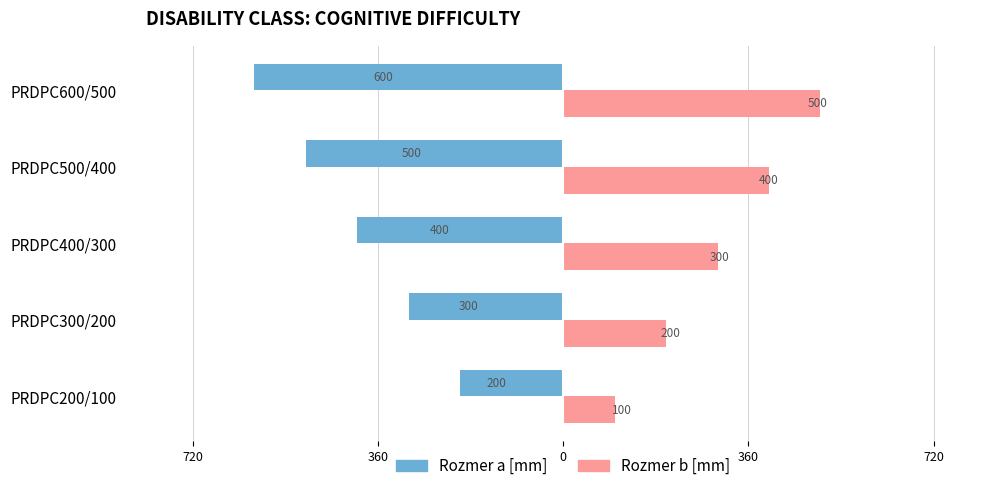

What are all the series names shown in the legend?

Rozmer a [mm], Rozmer b [mm]